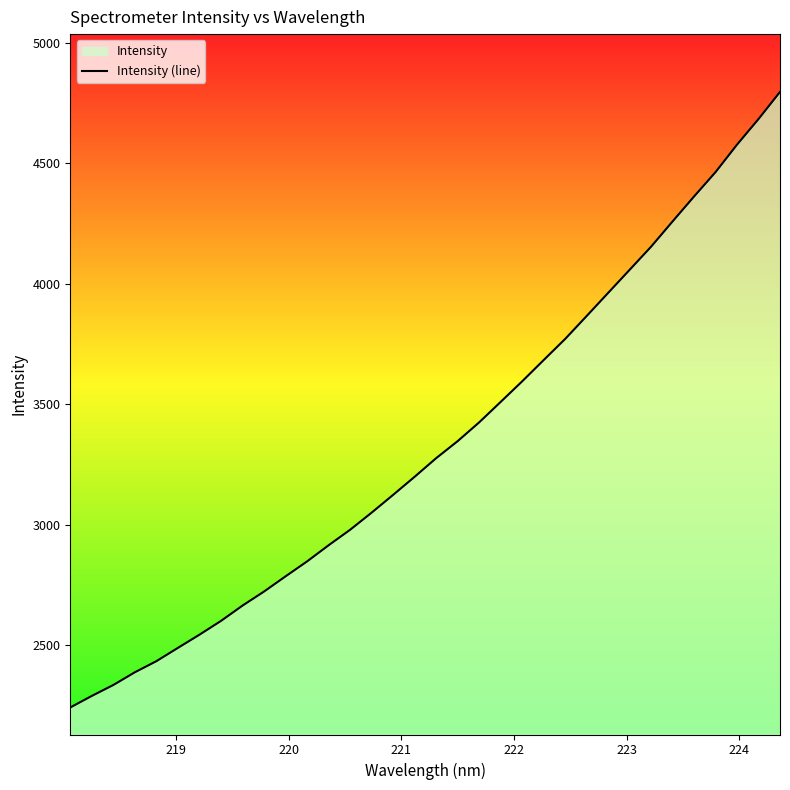

Reading right to left, what are all the values shown in this chart?

4796.0	4683.6	4577.5	4463.6	4362.5	4259.0	4154.2	4058.2	3962.3	3866.5	3771.3	3683.8	3595.5	3510.2	3425.3	3347.5	3276.8	3199.7	3124.7	3050.9	2979.8	2915.6	2848.6	2786.7	2723.7	2665.4	2601.8	2544.7	2490.0	2434.9	2388.8	2336.0	2290.7	2242.8